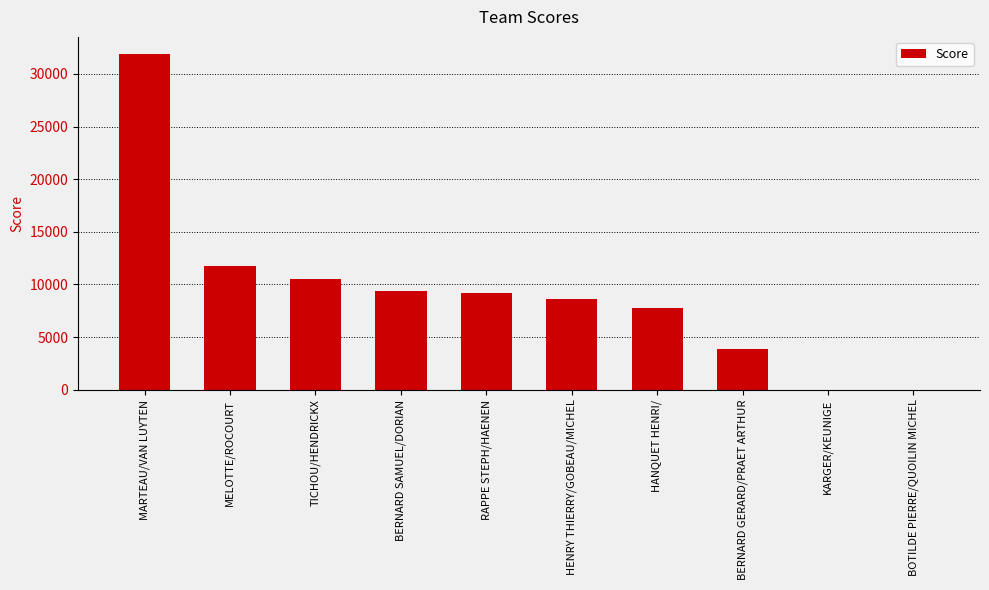

What is the sum of all values?

93010